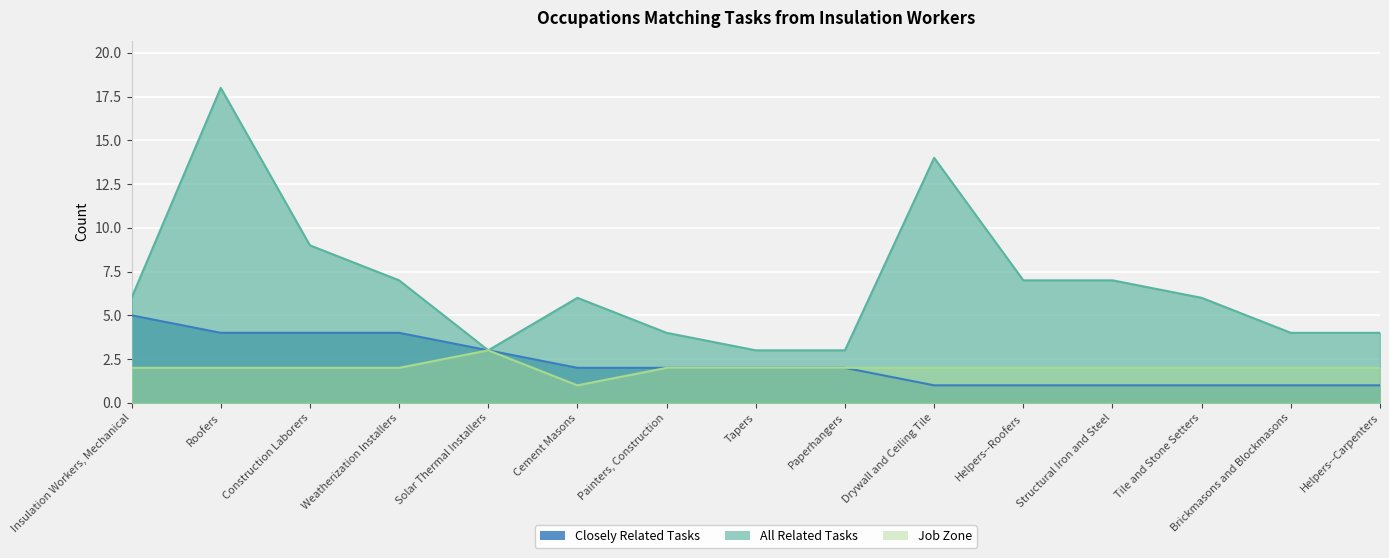

Reading right to left, extract all data points from this chart.

Closely Related Tasks: Helpers--Carpenters=1	Brickmasons and Blockmasons=1	Tile and Stone Setters=1	Structural Iron and Steel=1	Helpers--Roofers=1	Drywall and Ceiling Tile=1	Paperhangers=2	Tapers=2	Painters, Construction=2	Cement Masons=2	Solar Thermal Installers=3	Weatherization Installers=4	Construction Laborers=4	Roofers=4	Insulation Workers, Mechanical=5
All Related Tasks: Helpers--Carpenters=4	Brickmasons and Blockmasons=4	Tile and Stone Setters=6	Structural Iron and Steel=7	Helpers--Roofers=7	Drywall and Ceiling Tile=14	Paperhangers=3	Tapers=3	Painters, Construction=4	Cement Masons=6	Solar Thermal Installers=3	Weatherization Installers=7	Construction Laborers=9	Roofers=18	Insulation Workers, Mechanical=6
Job Zone: Helpers--Carpenters=2	Brickmasons and Blockmasons=2	Tile and Stone Setters=2	Structural Iron and Steel=2	Helpers--Roofers=2	Drywall and Ceiling Tile=2	Paperhangers=2	Tapers=2	Painters, Construction=2	Cement Masons=1	Solar Thermal Installers=3	Weatherization Installers=2	Construction Laborers=2	Roofers=2	Insulation Workers, Mechanical=2